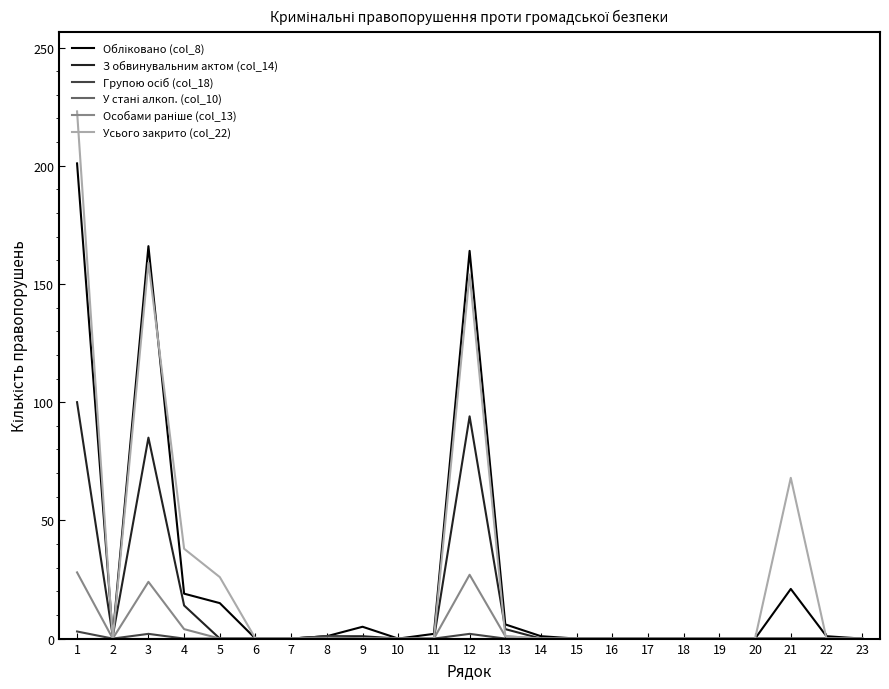

Which series has the widest spread of values?

Усього закрито (col_22)